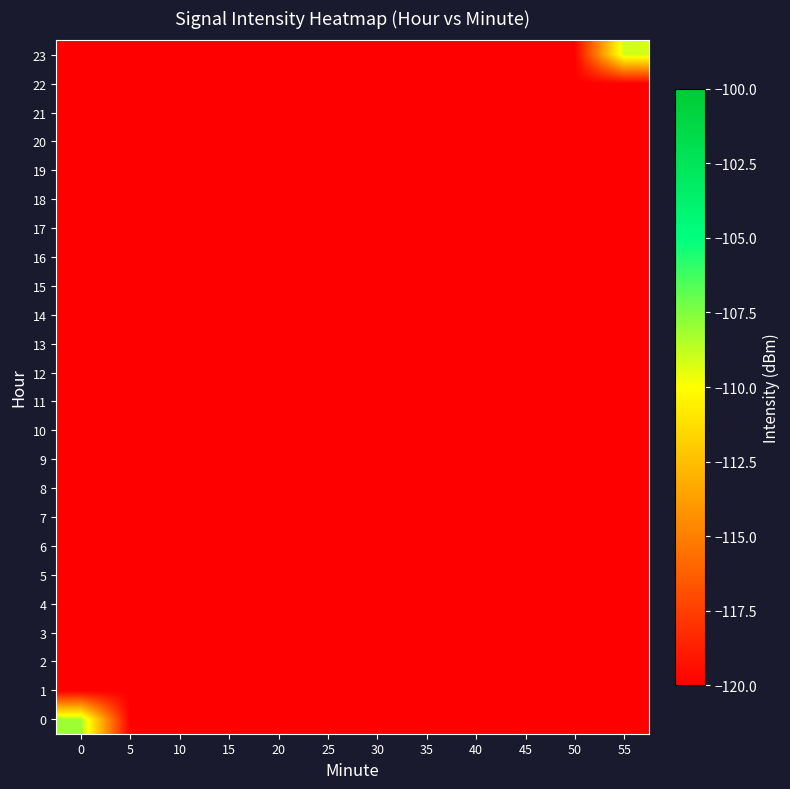

List the series in order of their peak value, highest first.

row_0, row_23, row_1, row_2, row_3, row_4, row_5, row_6, row_7, row_8, row_9, row_10, row_11, row_12, row_13, row_14, row_15, row_16, row_17, row_18, row_19, row_20, row_21, row_22